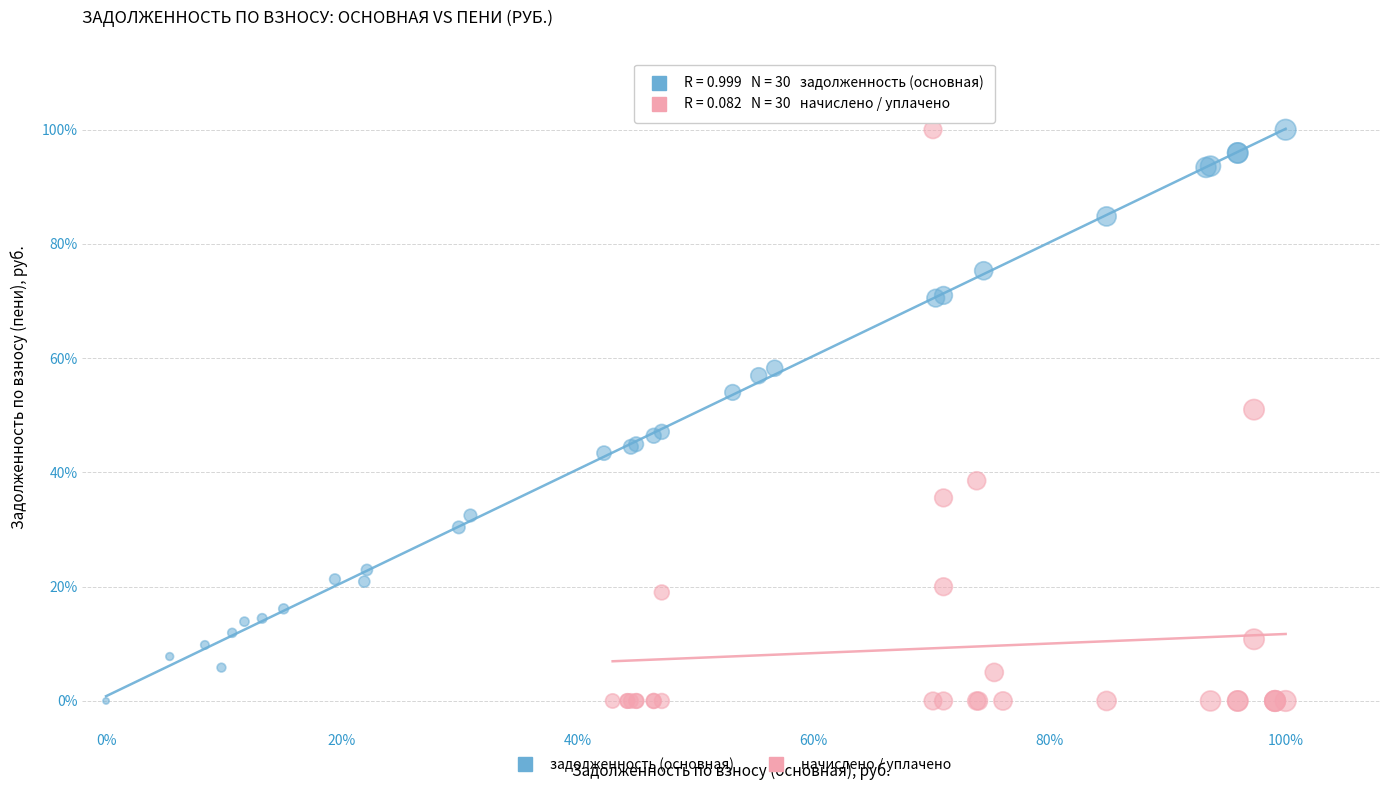

What are all the series names shown in the legend?

задолженность (основная), начислено / уплачено